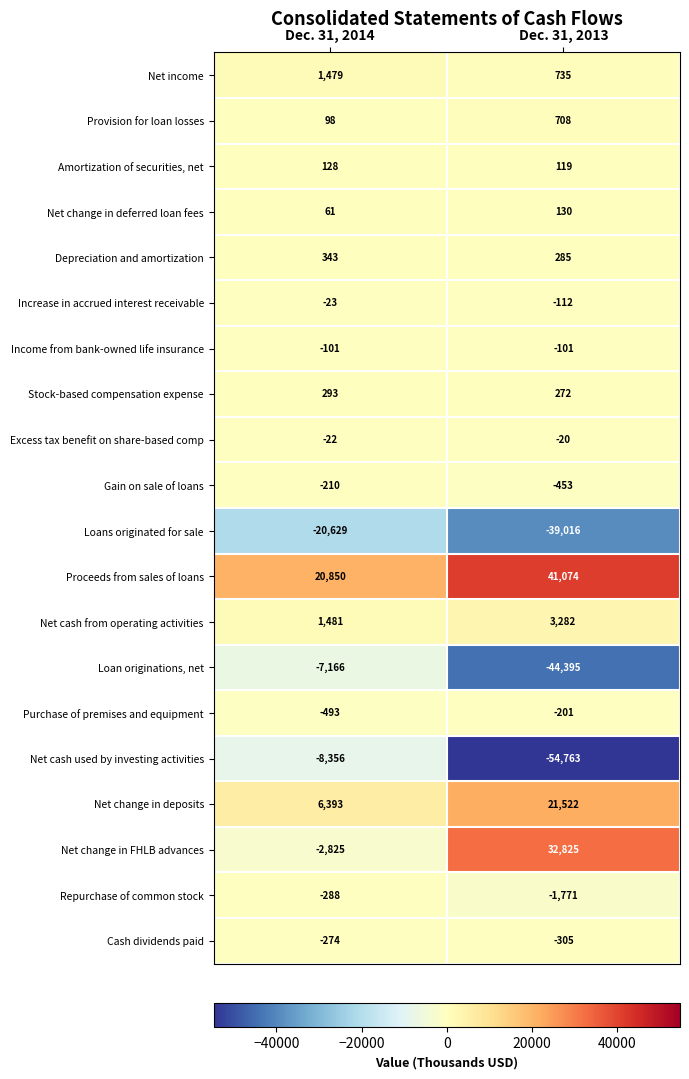

What is the difference between the maximum and minimum values in the Net income series?

744